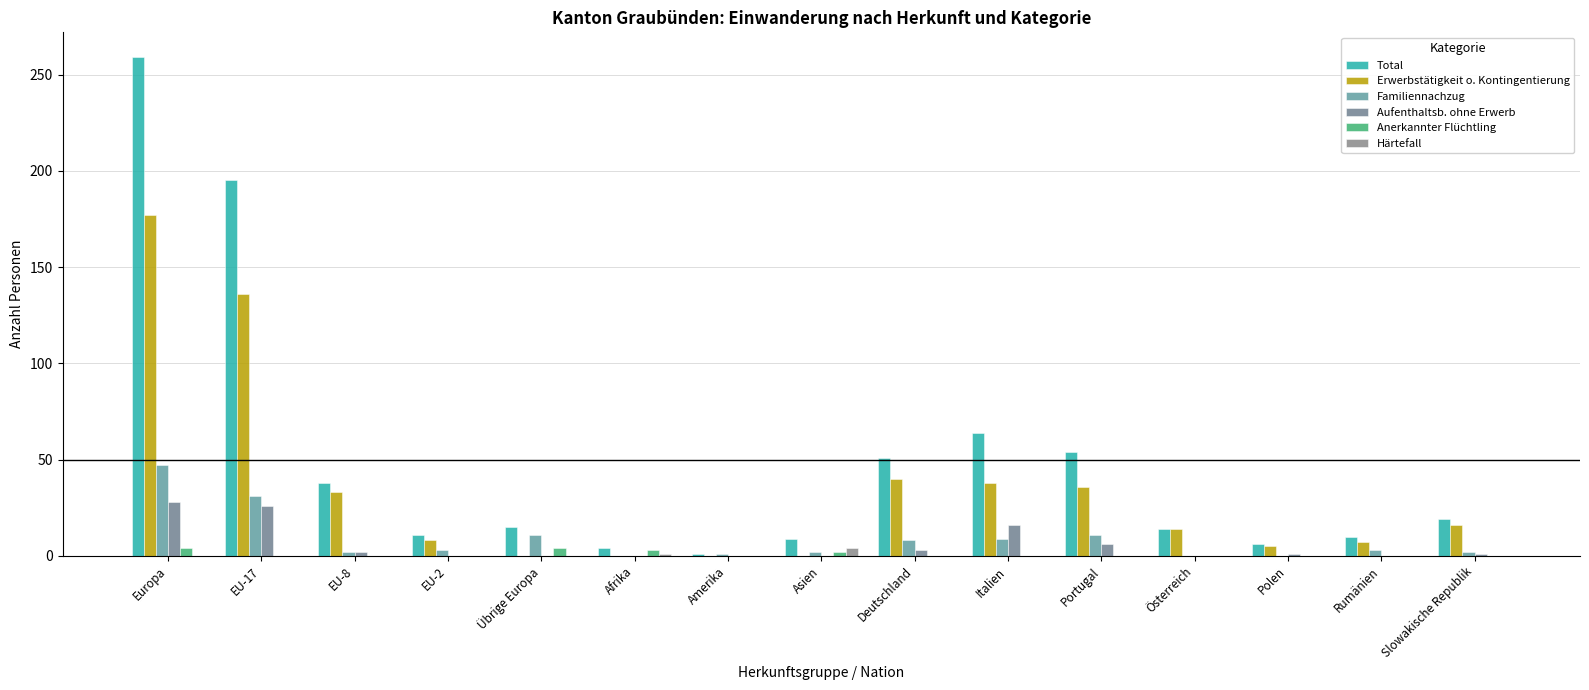

Count the number of categories in the chart.

15